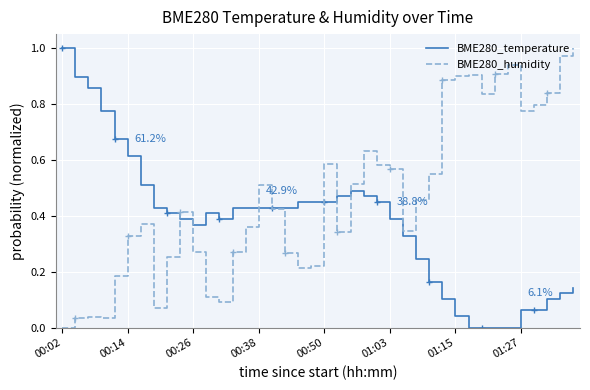

Reading left to right, transcribe all the data shown in this chart.

BME280_temperature: 1.0	0.9	0.9	0.8	0.7	0.6	0.5	0.4	0.4	0.4	0.4	0.4	0.4	0.4	0.4	0.4	0.4	0.4	0.4	0.4	0.4	0.5	0.5	0.5	0.4	0.4	0.3	0.2	0.2	0.1	0.0	0.0	0.0	0.0	0.0	0.1	0.1	0.1	0.1	0.1
BME280_humidity: 0.0	0.0	0.0	0.0	0.2	0.3	0.4	0.1	0.3	0.4	0.3	0.1	0.1	0.3	0.4	0.5	0.4	0.3	0.2	0.2	0.6	0.3	0.5	0.6	0.6	0.6	0.3	0.5	0.5	0.9	0.9	0.9	0.8	0.9	0.9	0.8	0.8	0.8	1.0	1.0